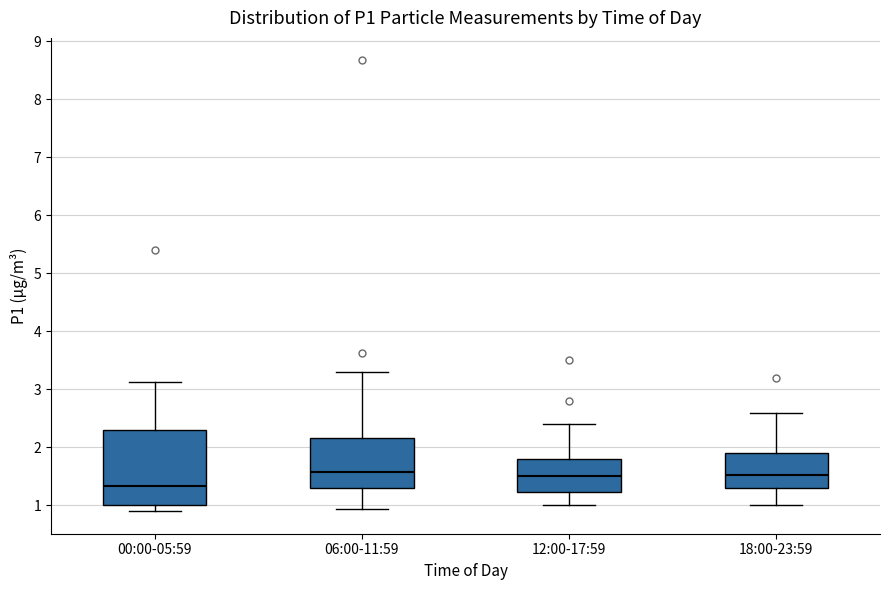

Comparing the boxes themselves (not the whiskers), which one is the tallest?

00:00-05:59